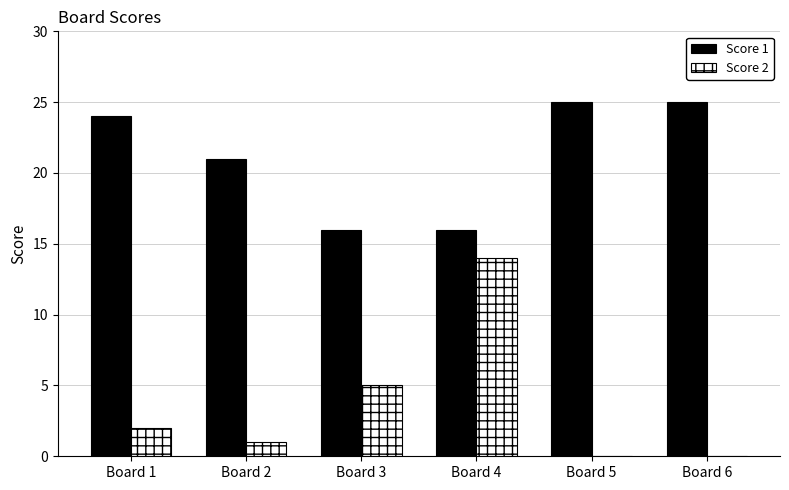

Which category has the highest value in the Score 2 series?

Board 4